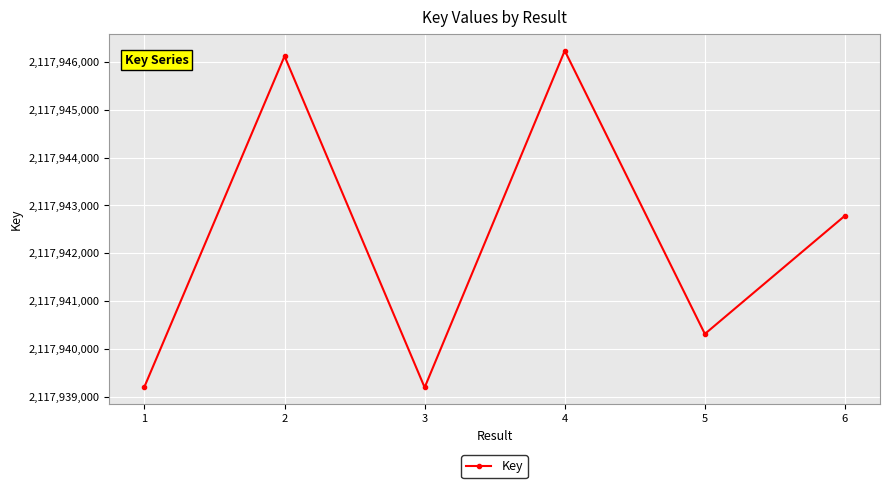

Where is the data nearest to the value 2117942714?

6